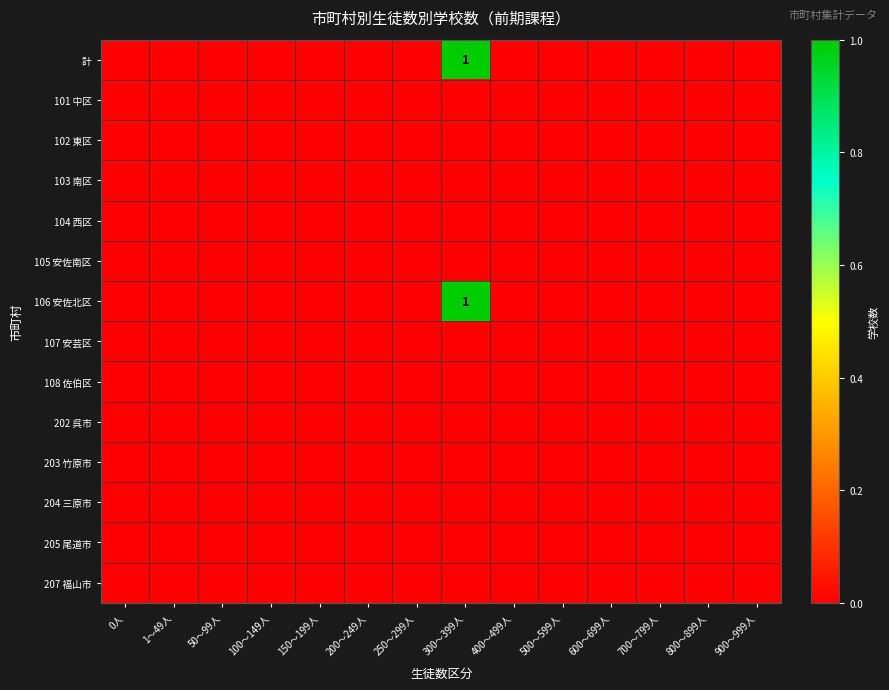

Where is 203 竹原市 nearest to the value 0?

0人